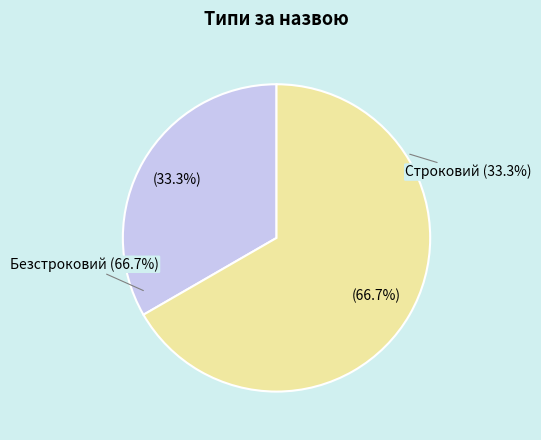

To the nearest percent, what is the combined percentage of Строковий and Безстроковий?

100%